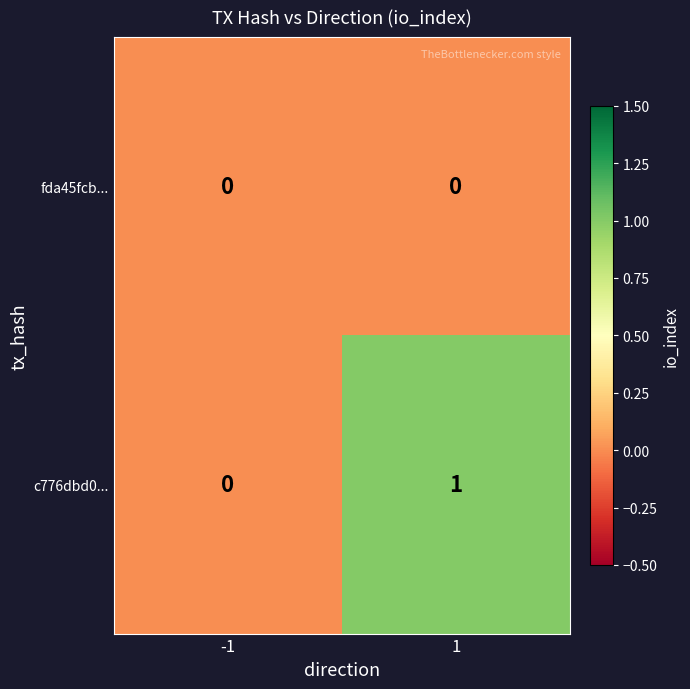

List the series in order of their peak value, highest first.

c776dbd0..., fda45fcb...